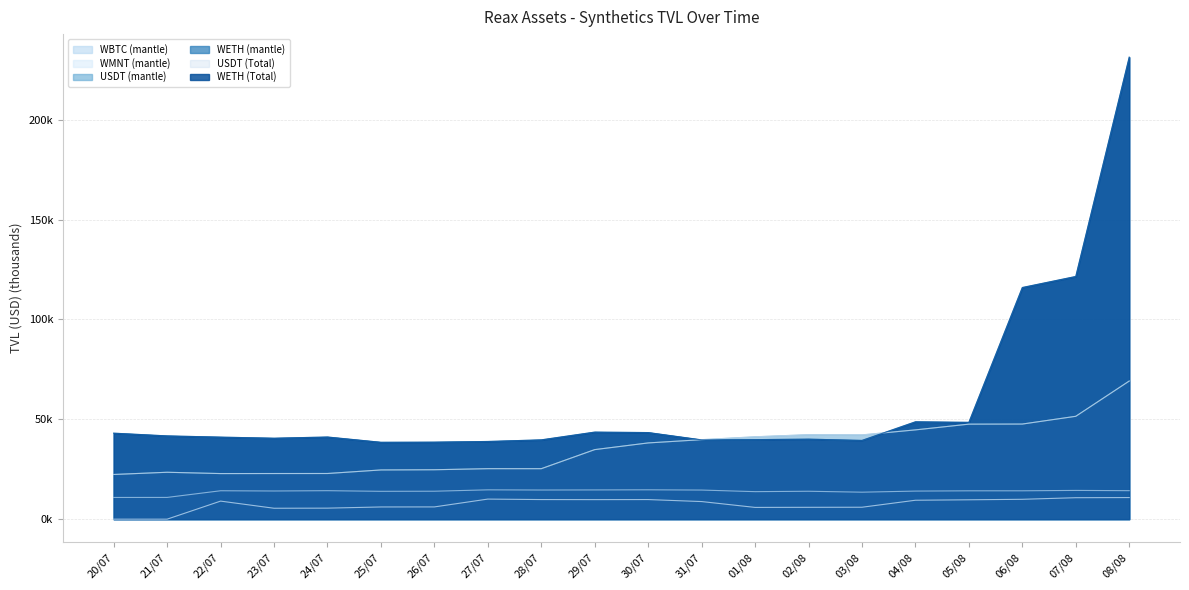

Which label corresponds to the smallest value in the chart?

20/07